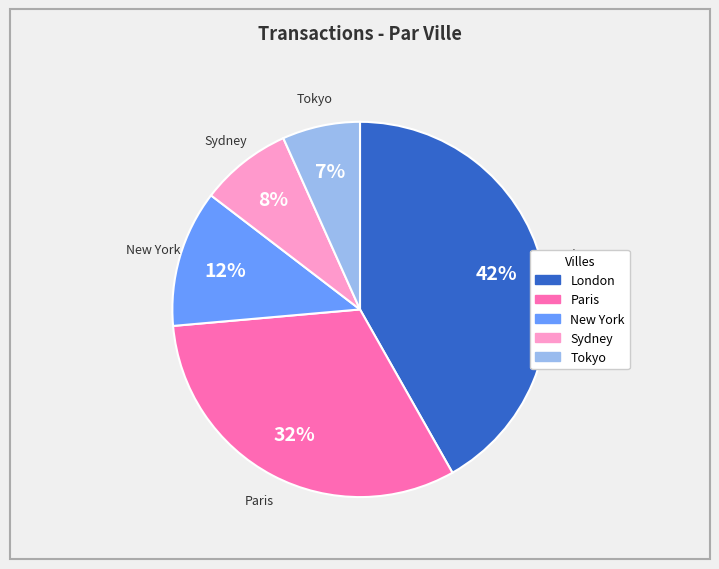

True or false: Paris accounts for 25% of the total.

False